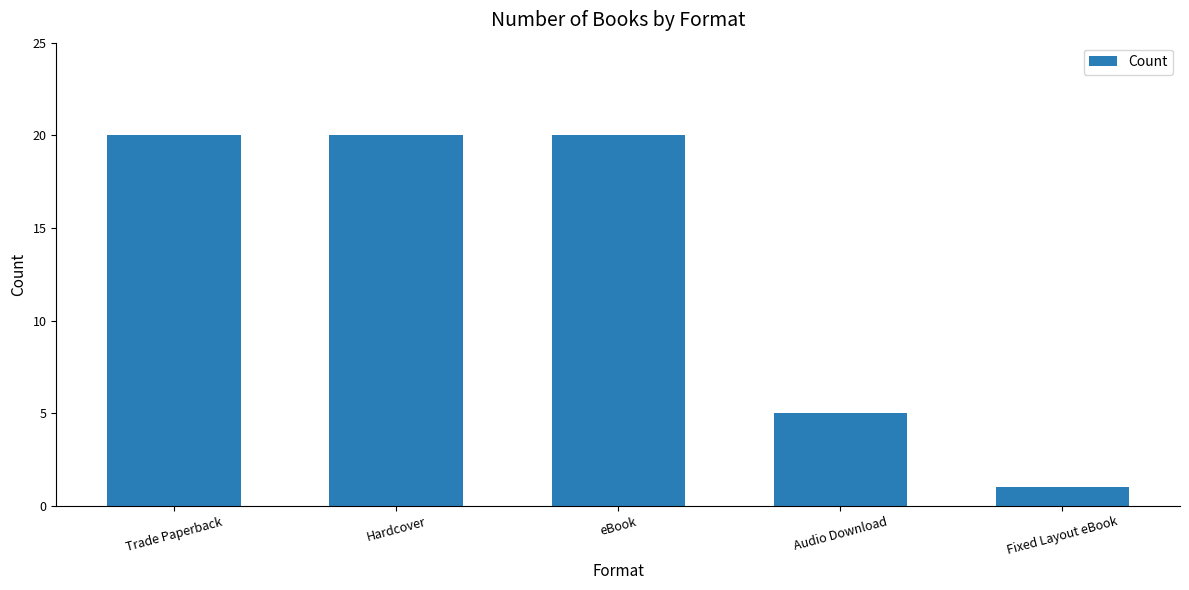

Between Audio Download and Fixed Layout eBook, which is larger?

Audio Download